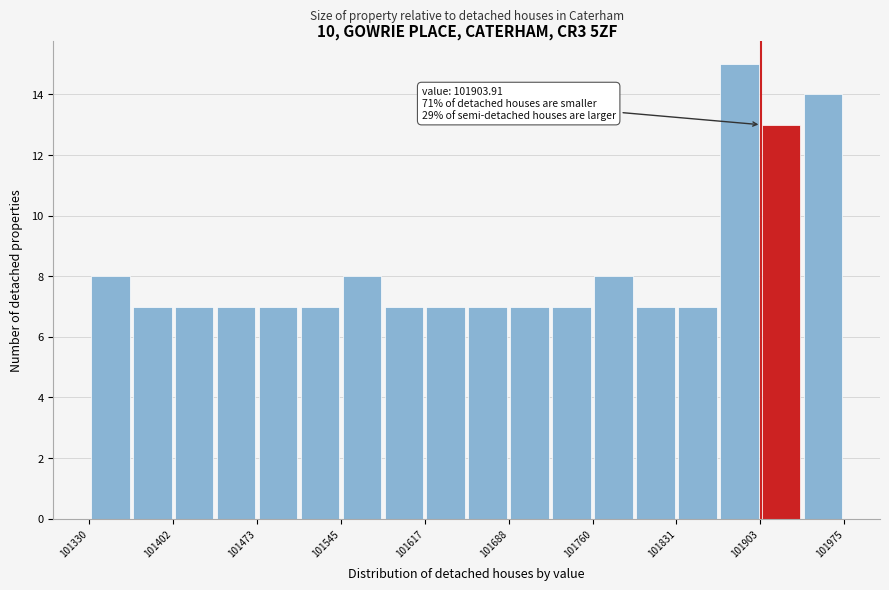

Read against the x-axis, roughly where is the centre of the tallest bar?

101890